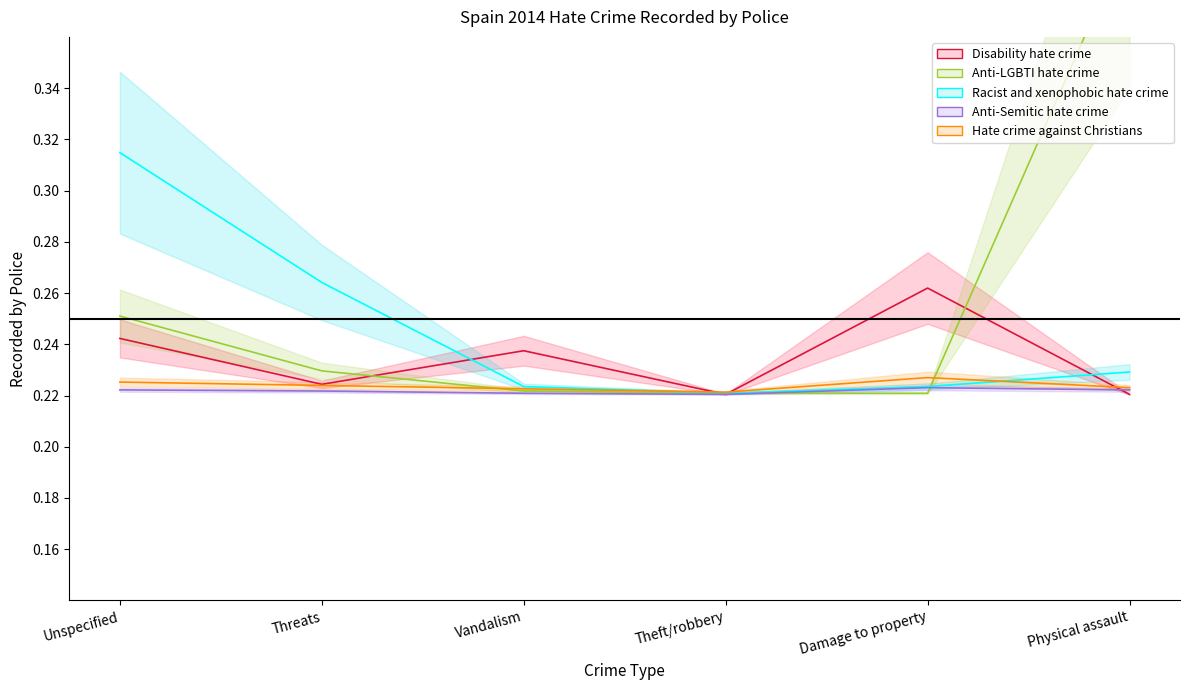

How many lines are shown in the chart?

5